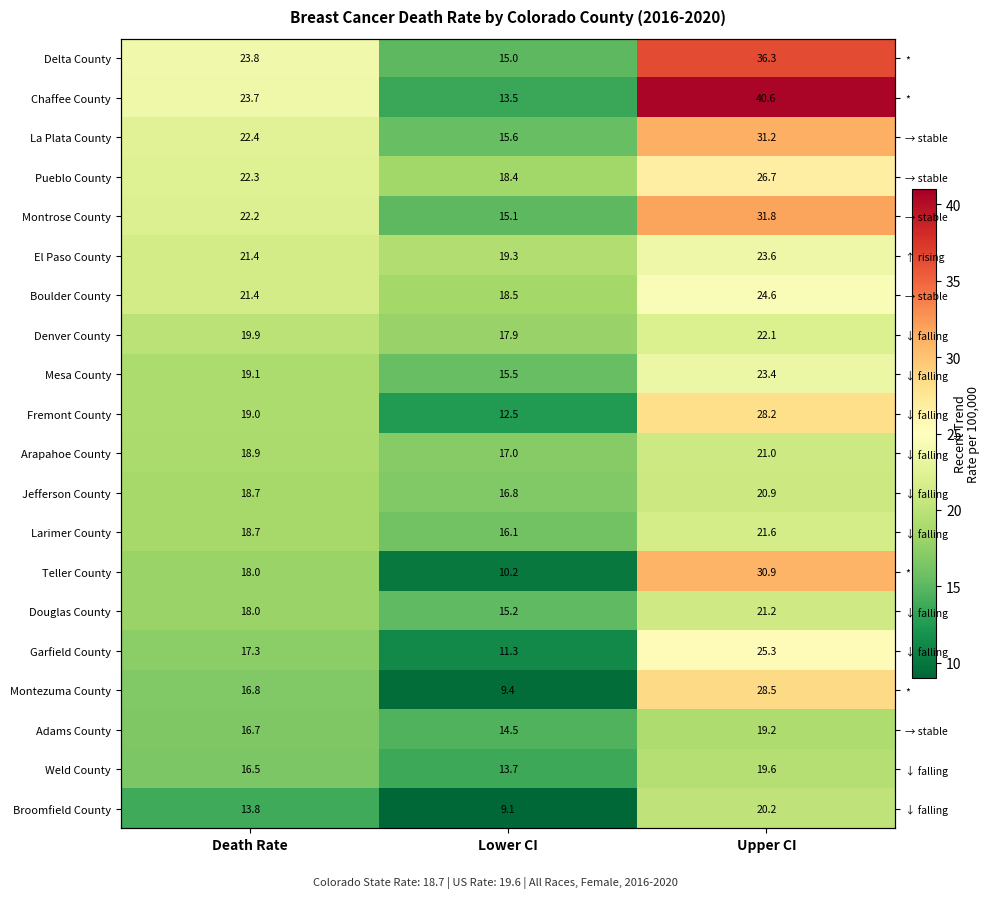

How many data points in Montezuma County are above 16?

2